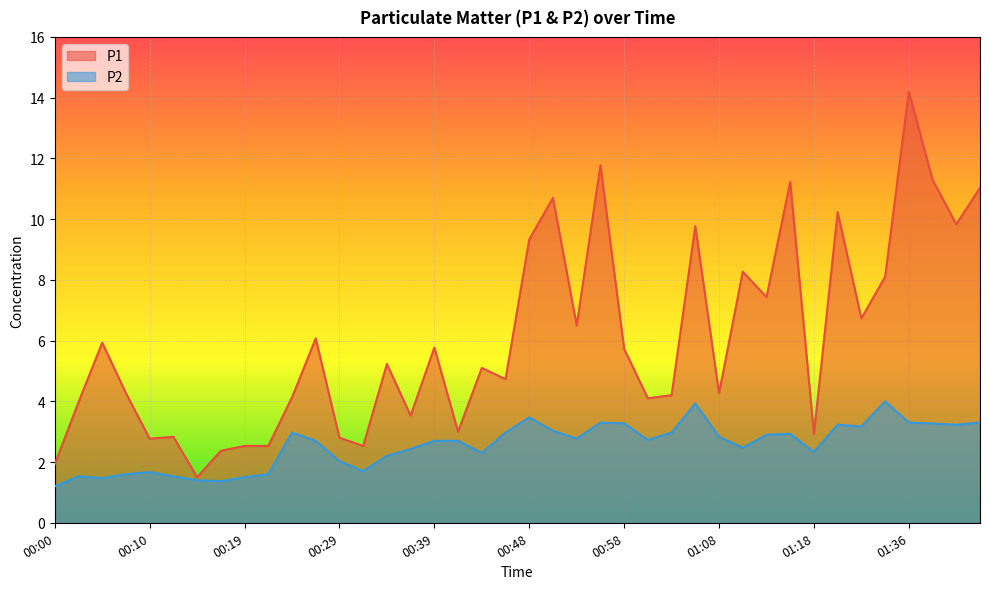

What is the label of the 20th point from the left?

00:46